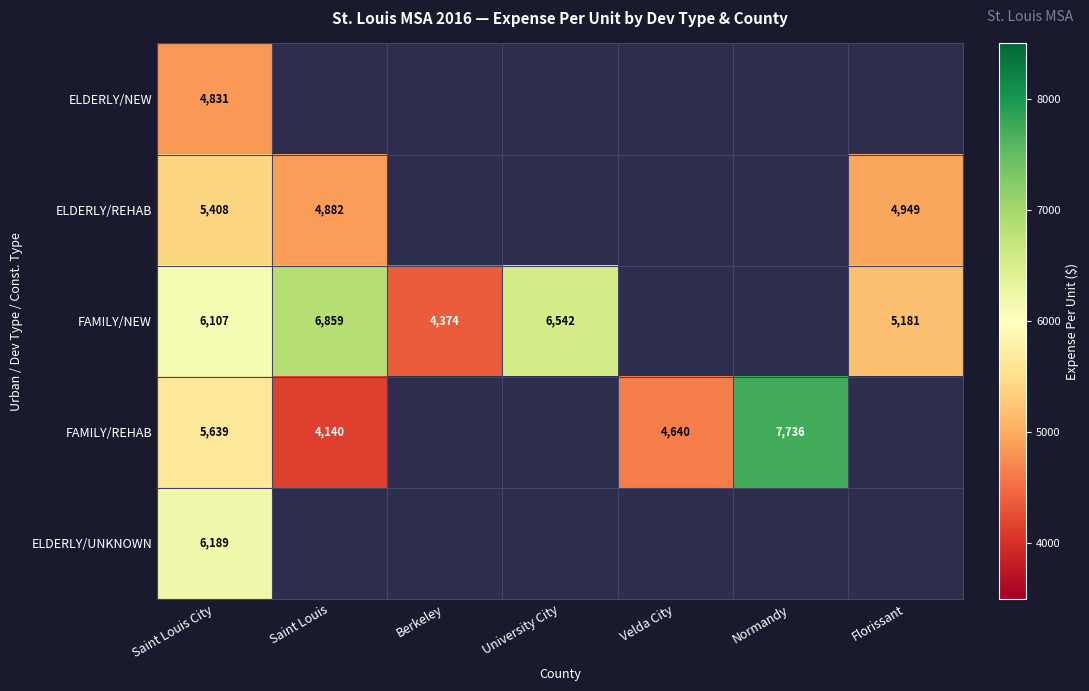

What is the total value across all series at Saint Louis City?

28174